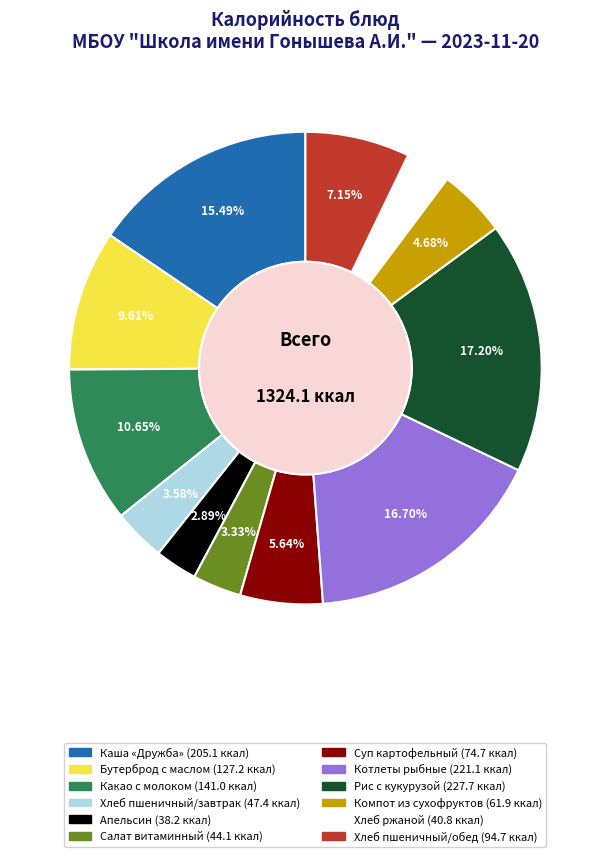

Is there a majority slice in this chart?

No